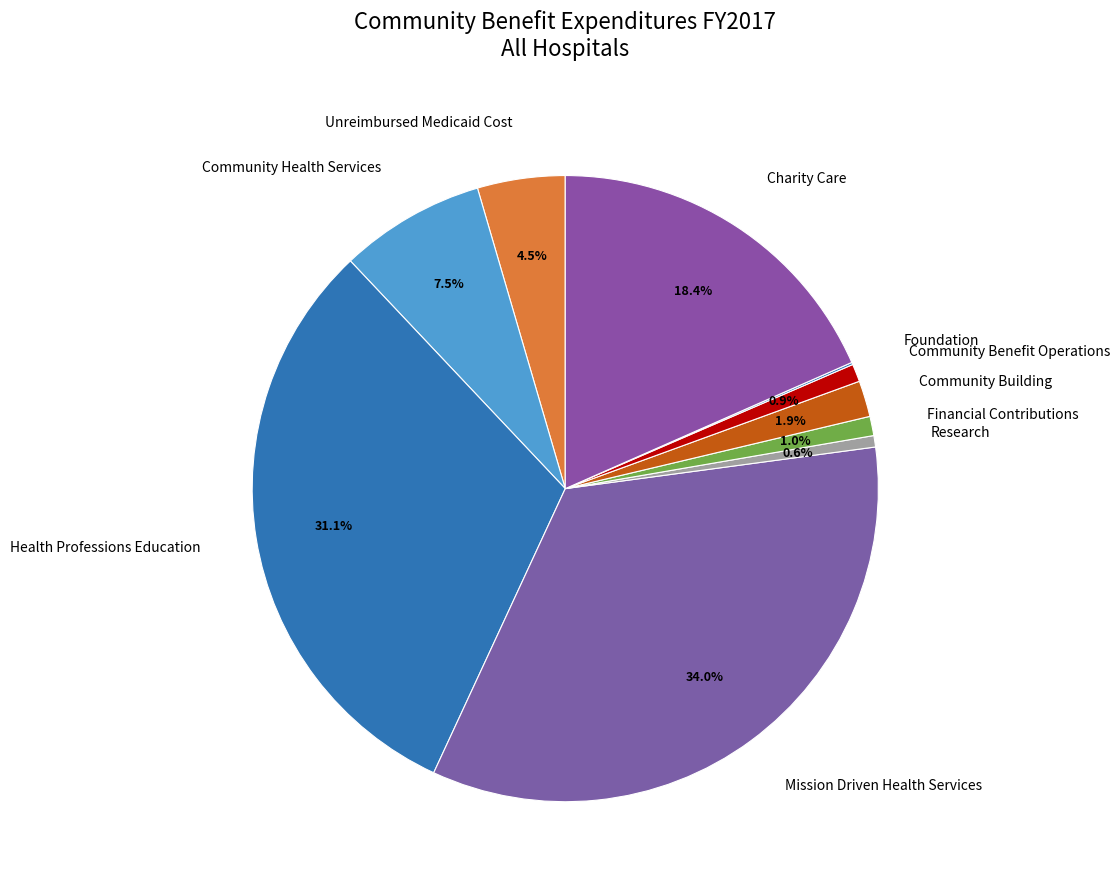

What is the ratio of the value at Mission Driven Health Services to the value at Charity Care?

1.8